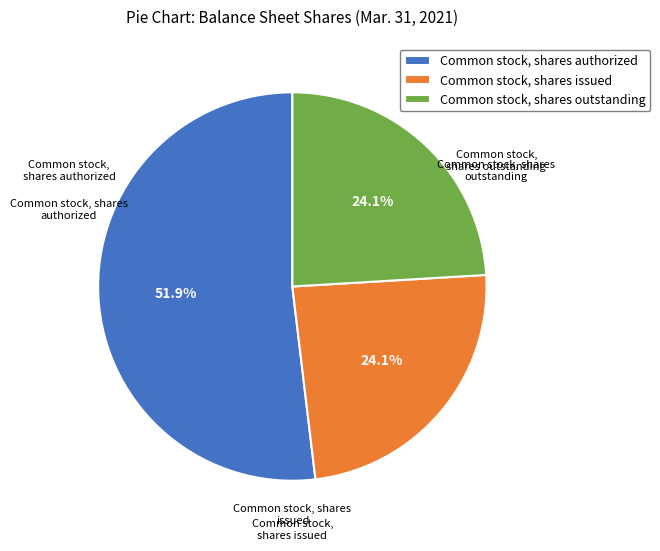

True or false: Common stock, shares outstanding accounts for 30% of the total.

False